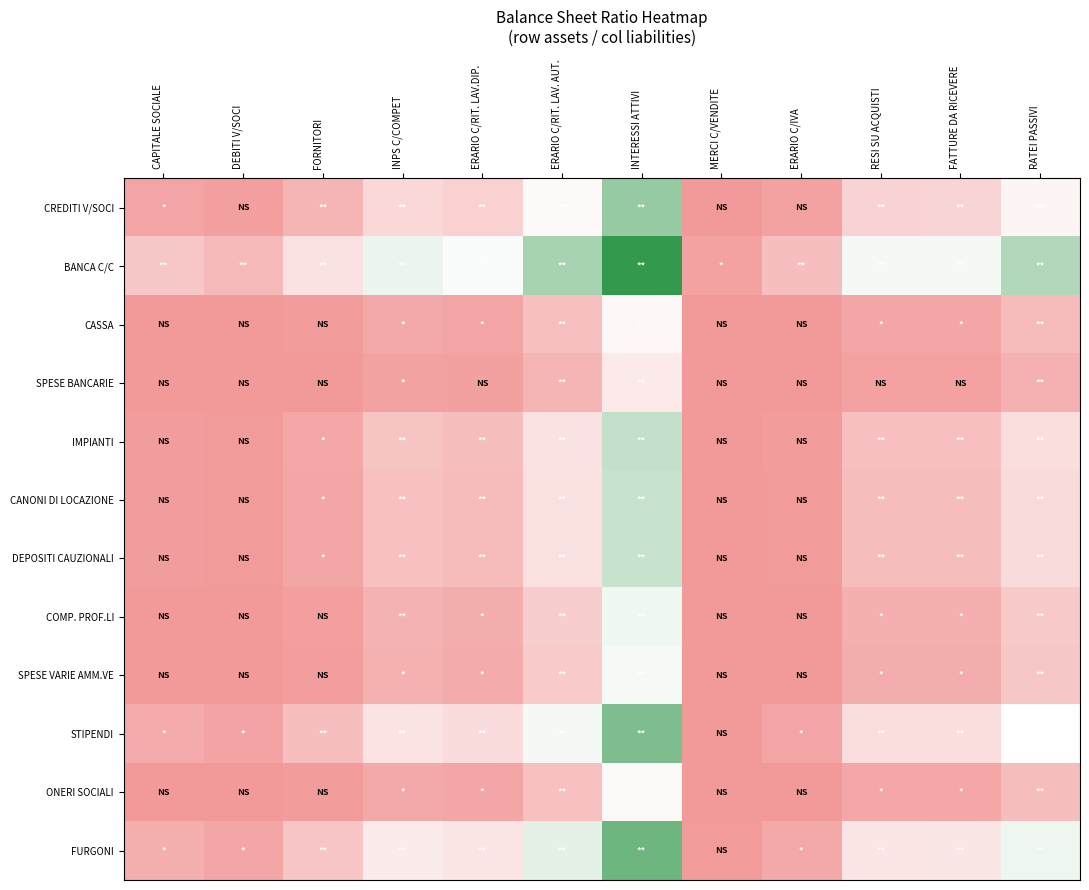

Which label corresponds to the largest value in the chart?

INTERESSI ATTIVI